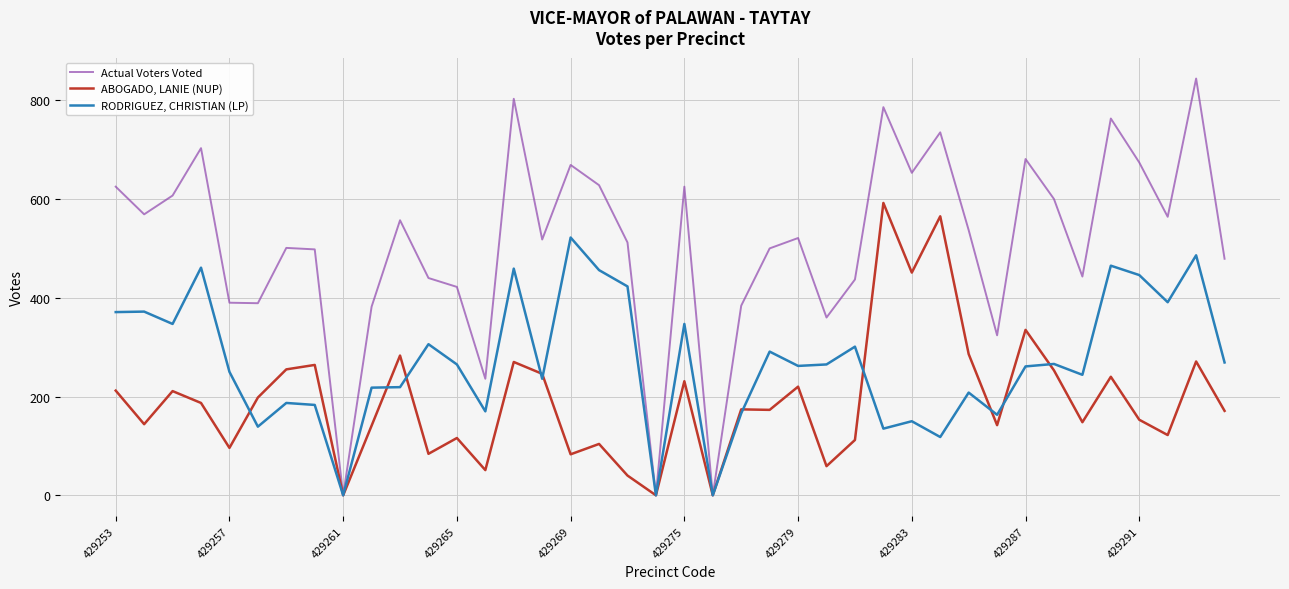

How many series are shown in this chart?

3